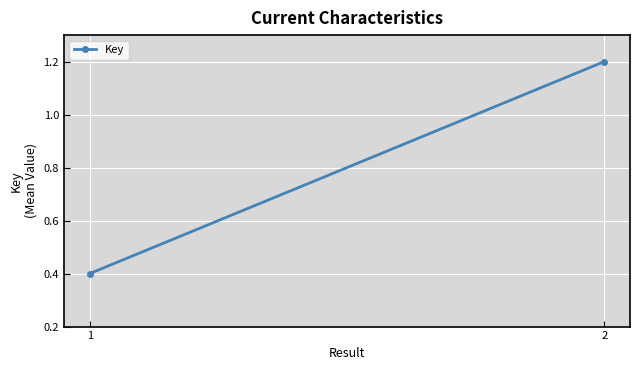

What is the maximum value shown in the chart?

1.2